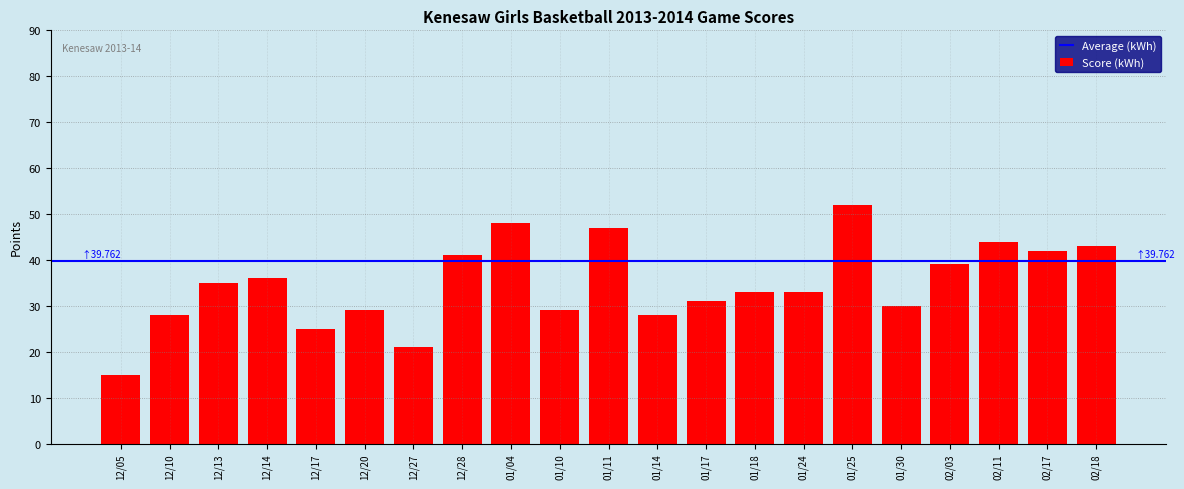

At which category does the chart reach its peak across all series?

01/25